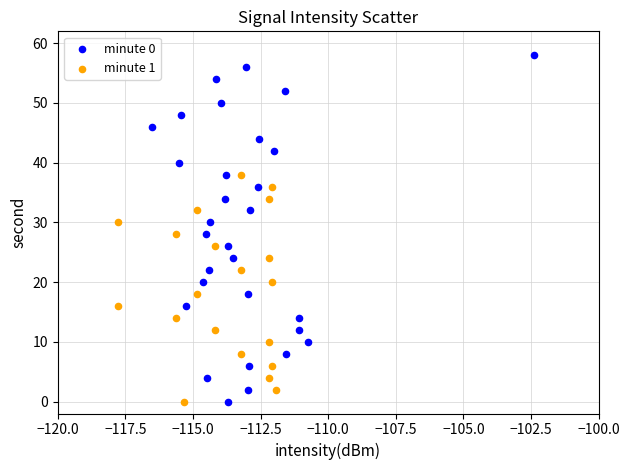

Which series contains the highest Y value?

minute 0